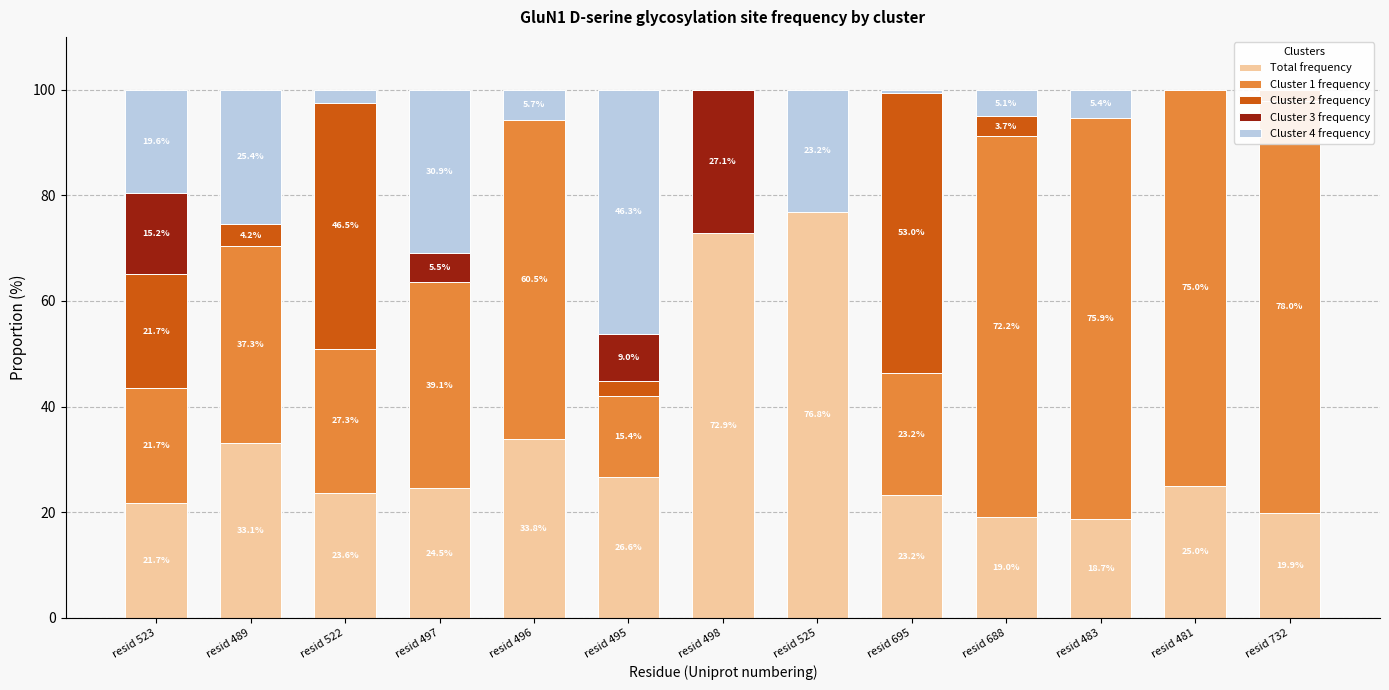

Reading left to right, transcribe all the data shown in this chart.

Total frequency: resid 523=21.7	resid 489=33.1	resid 522=23.6	resid 497=24.5	resid 496=33.8	resid 495=26.6	resid 498=72.9	resid 525=76.8	resid 695=23.2	resid 688=19.0	resid 483=18.7	resid 481=25.0	resid 732=19.9
Cluster 1 frequency: resid 523=21.7	resid 489=37.3	resid 522=27.3	resid 497=39.1	resid 496=60.5	resid 495=15.4	resid 498=0.0	resid 525=0.0	resid 695=23.2	resid 688=72.2	resid 483=75.9	resid 481=75.0	resid 732=78.0
Cluster 2 frequency: resid 523=21.7	resid 489=4.2	resid 522=46.5	resid 497=0.0	resid 496=0.0	resid 495=2.8	resid 498=0.0	resid 525=0.0	resid 695=53.0	resid 688=3.7	resid 483=0.0	resid 481=0.0	resid 732=2.1
Cluster 3 frequency: resid 523=15.2	resid 489=0.0	resid 522=0.0	resid 497=5.5	resid 496=0.0	resid 495=9.0	resid 498=27.1	resid 525=0.0	resid 695=0.0	resid 688=0.0	resid 483=0.0	resid 481=0.0	resid 732=0.0
Cluster 4 frequency: resid 523=19.6	resid 489=25.4	resid 522=2.6	resid 497=30.9	resid 496=5.7	resid 495=46.3	resid 498=0.0	resid 525=23.2	resid 695=0.6	resid 688=5.1	resid 483=5.4	resid 481=0.0	resid 732=0.0